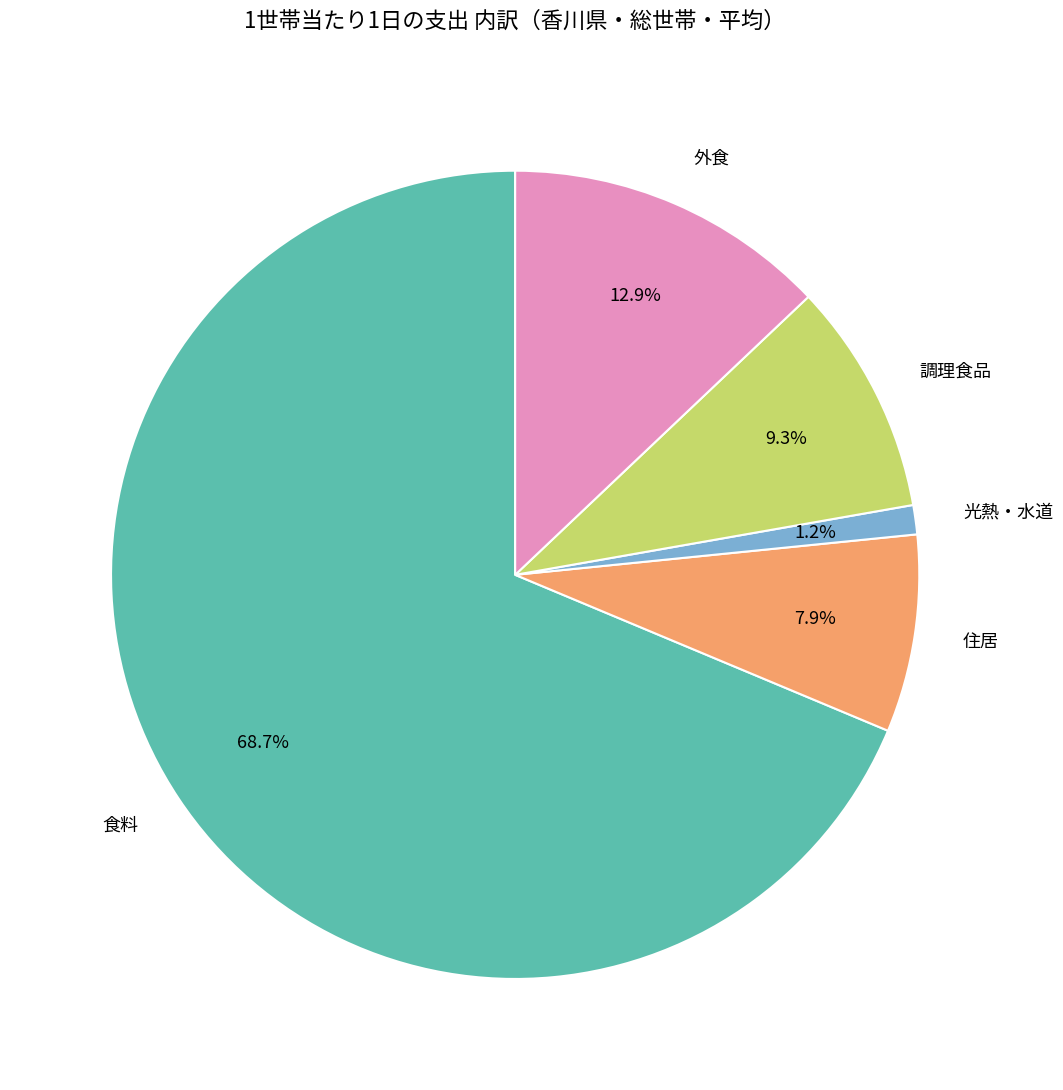

To the nearest percent, what is the average slice percentage?

20%